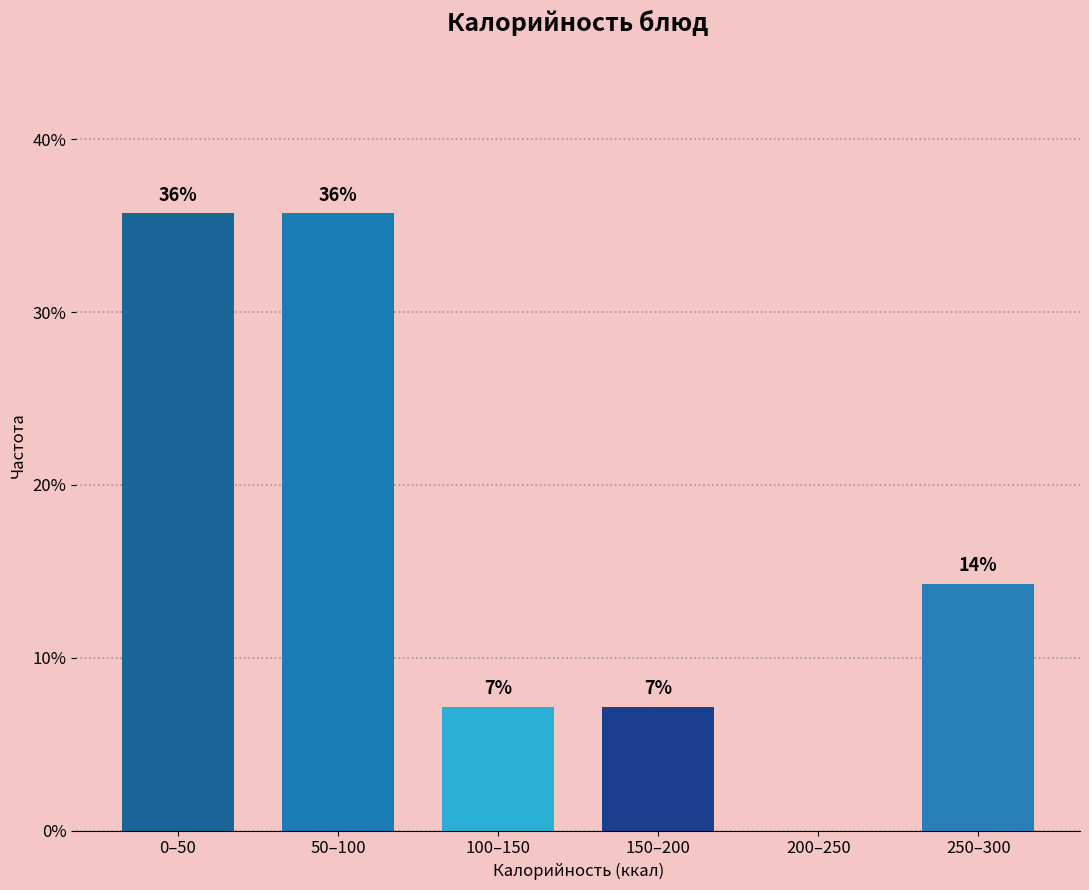

Are the bars horizontal?

No